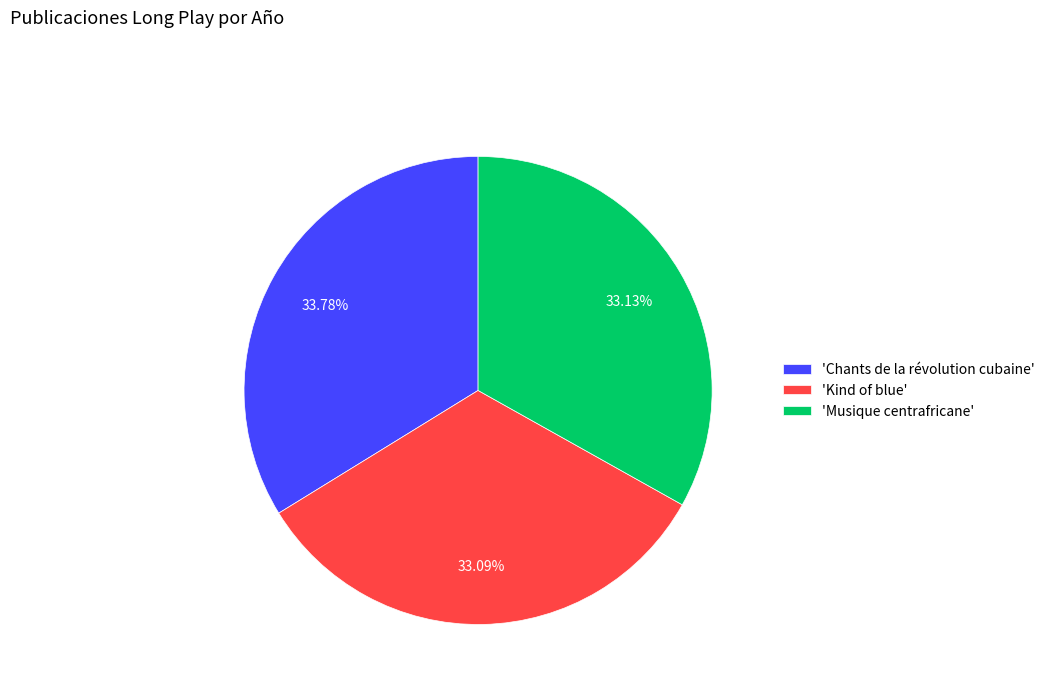

Count the number of slices in the pie.

3